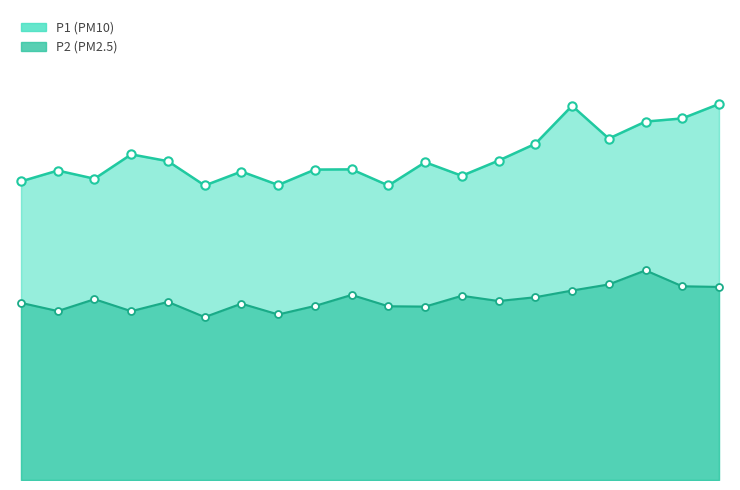

At which category does P1 reach its first local valley?

00:06